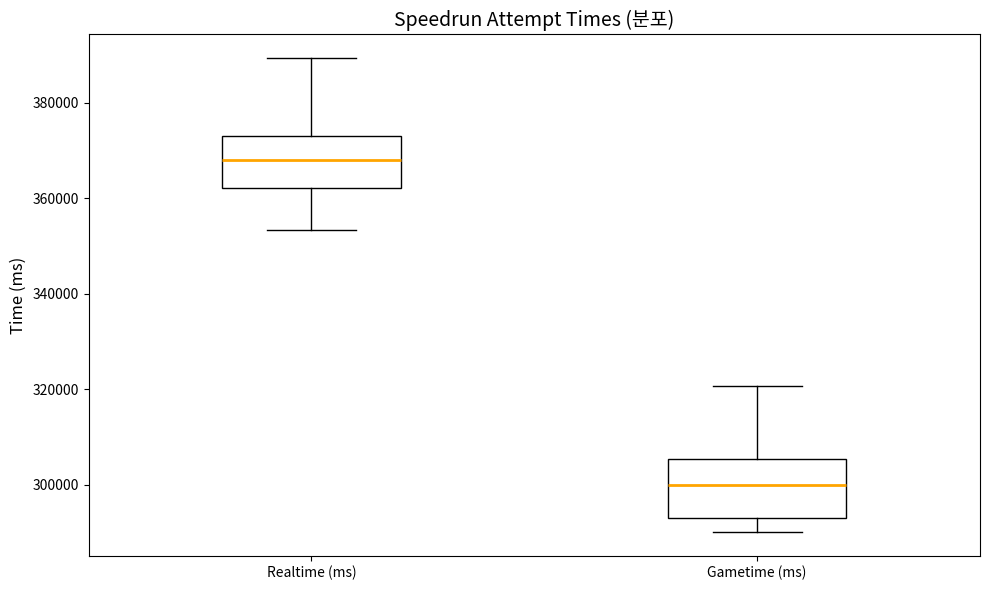

Where does the upper whisker of the box for Gametime (ms) end on the y-axis? The values are not printed on the chart, so give them approximately, as read against the axis.

320000